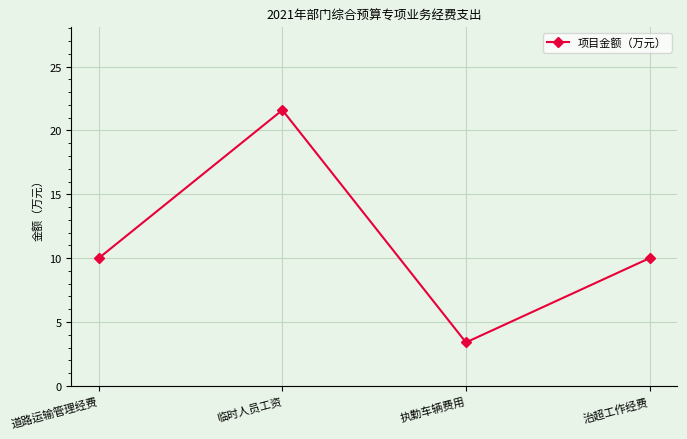

What is the label of the 3rd point from the right?

临时人员工资